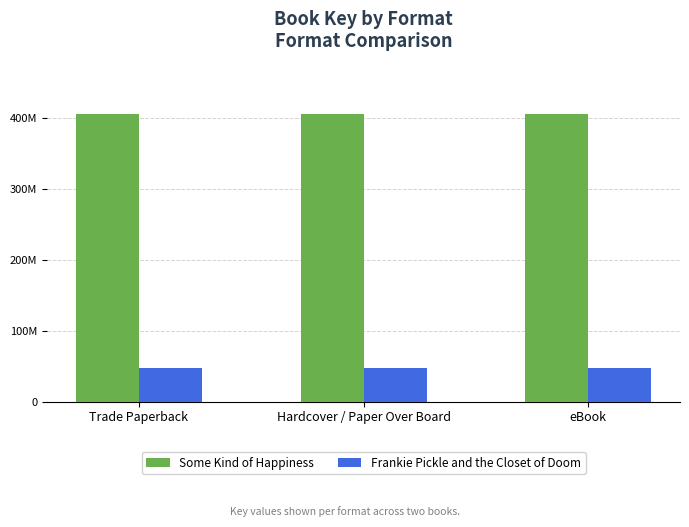

What are all the series names shown in the legend?

Some Kind of Happiness, Frankie Pickle and the Closet of Doom